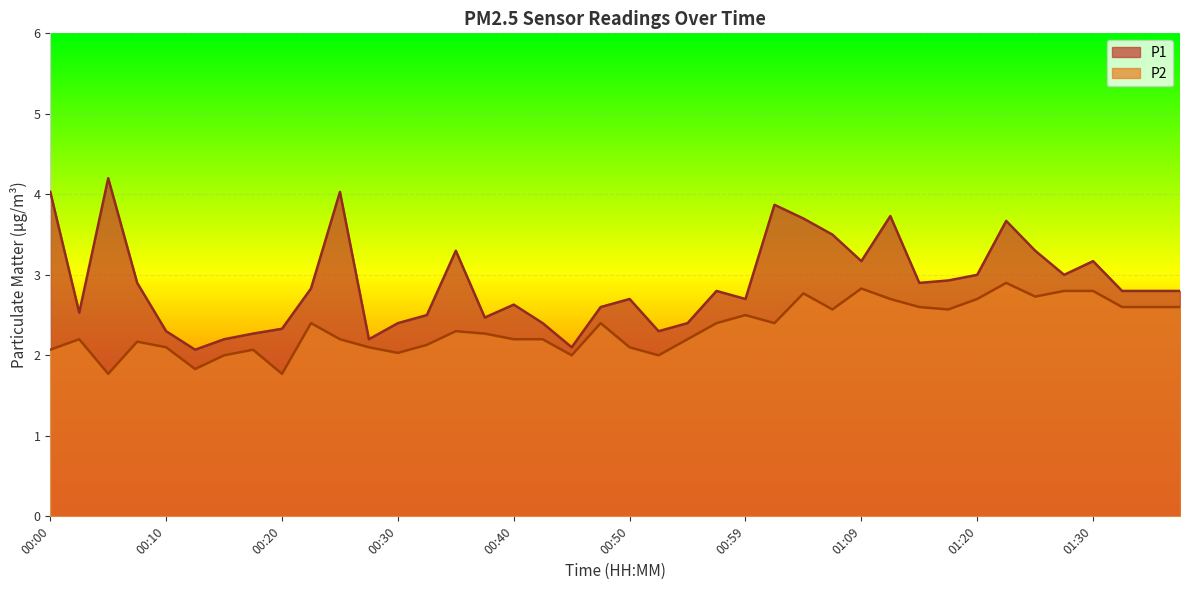

Which series has the largest range (max minus min)?

P1